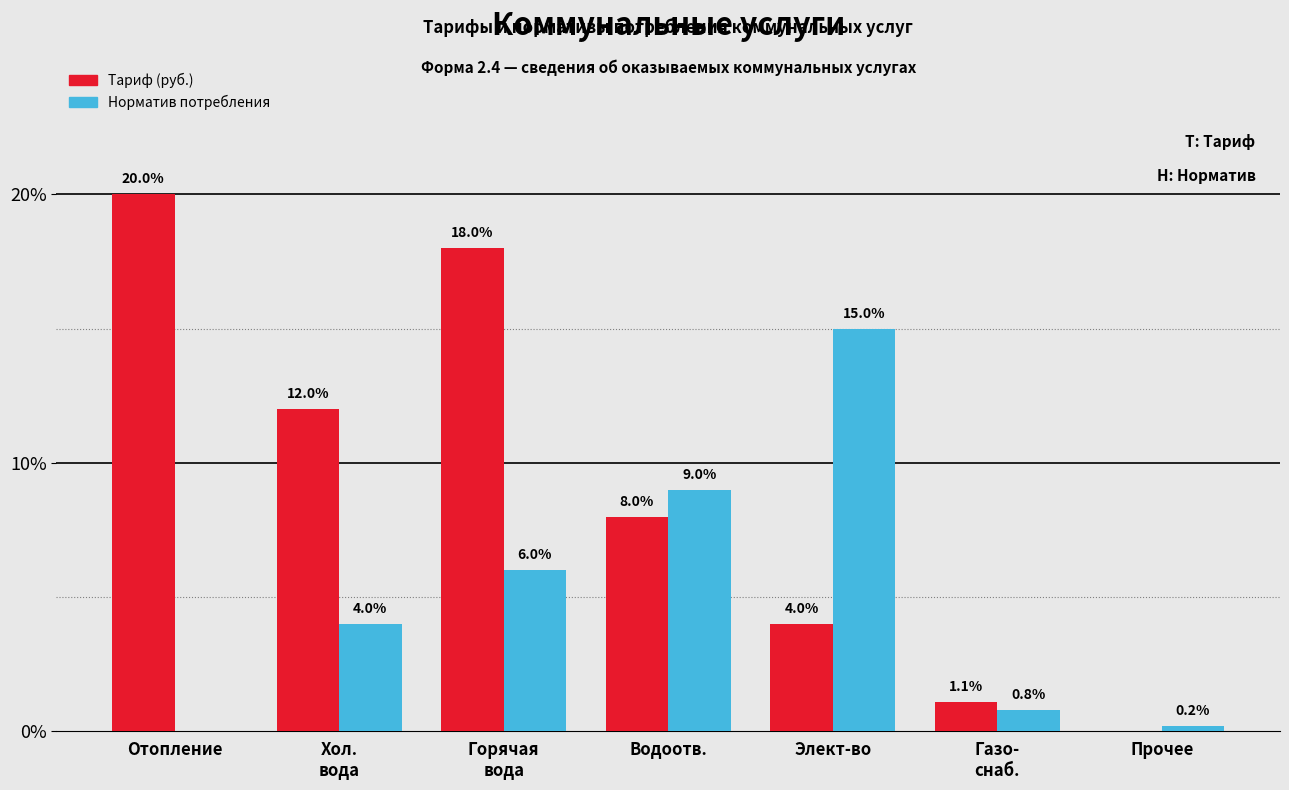

Where does the Тариф (руб.) series first go above 8?

Отопление